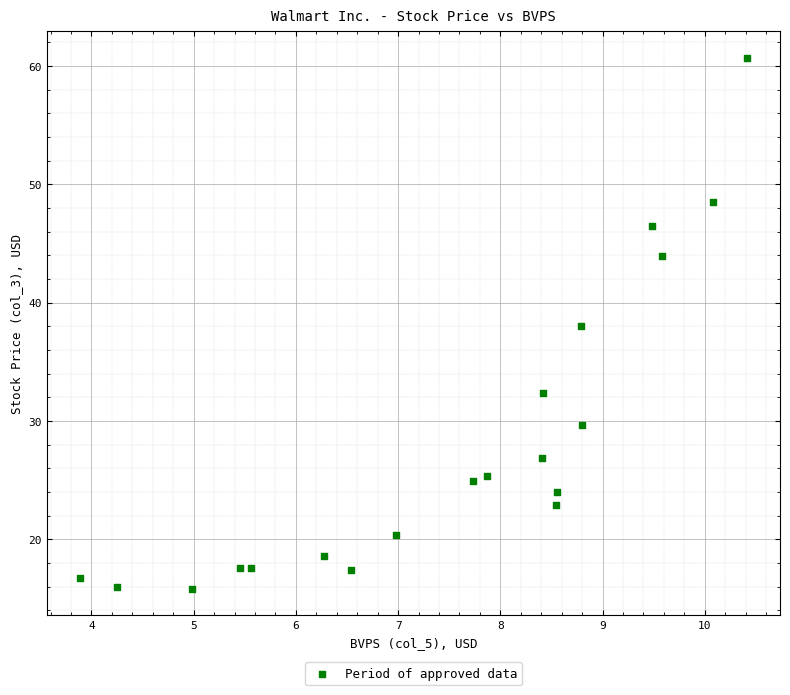

What is the range of X values (max minus min)?

6.5